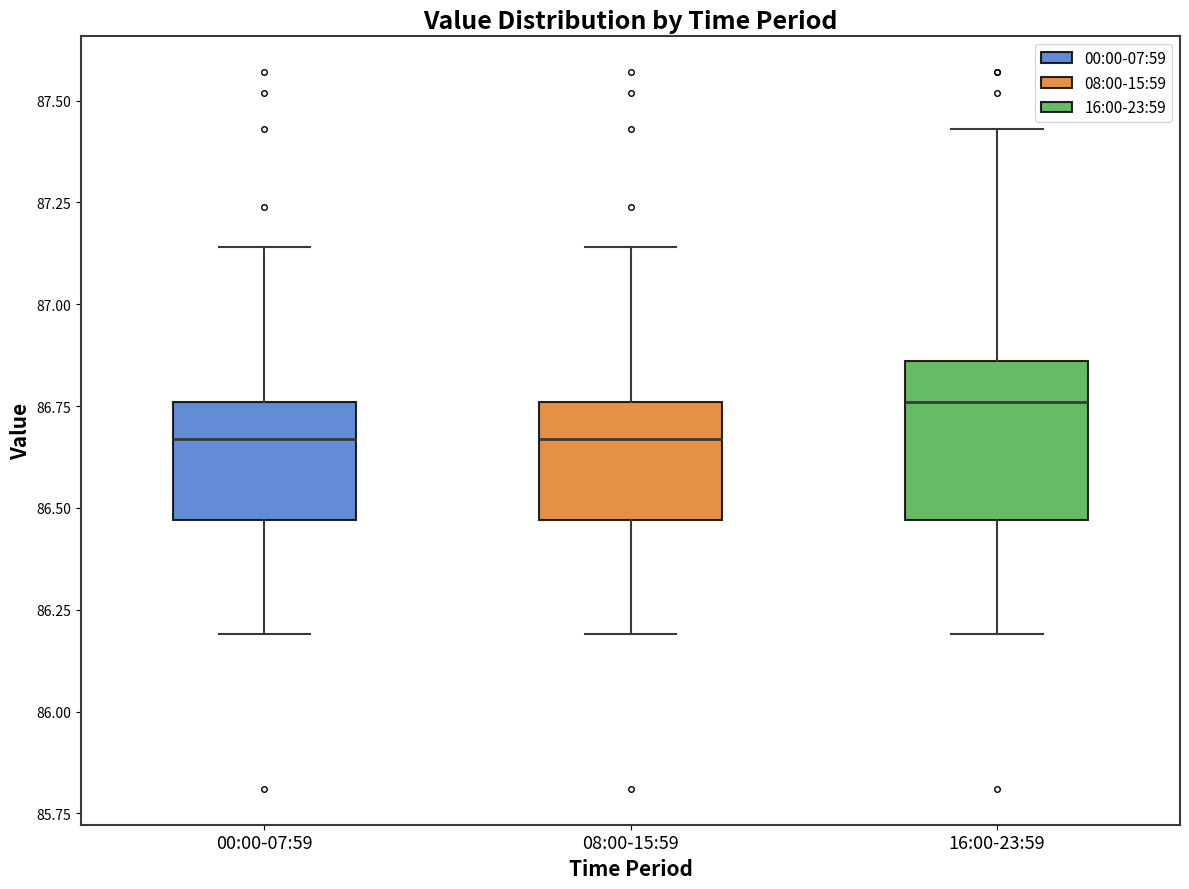

Which box is the tallest, from its lower edge to its upper edge?

16:00-23:59